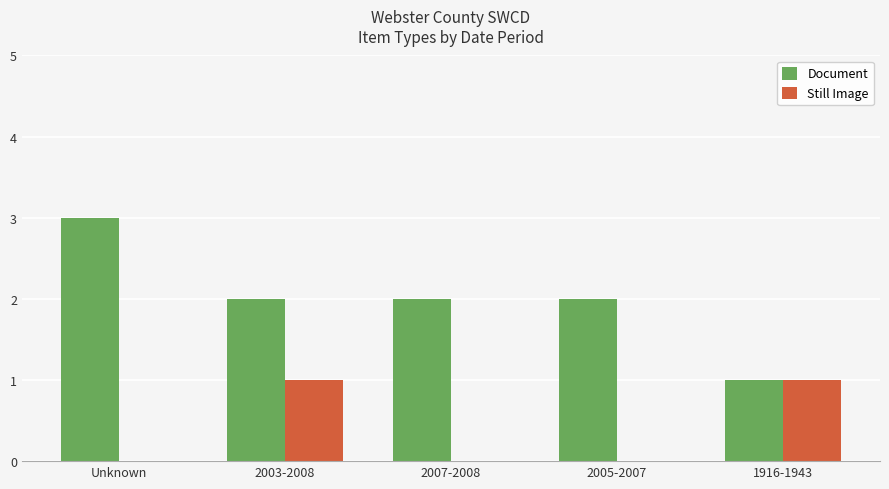

What is the greatest value displayed?

3